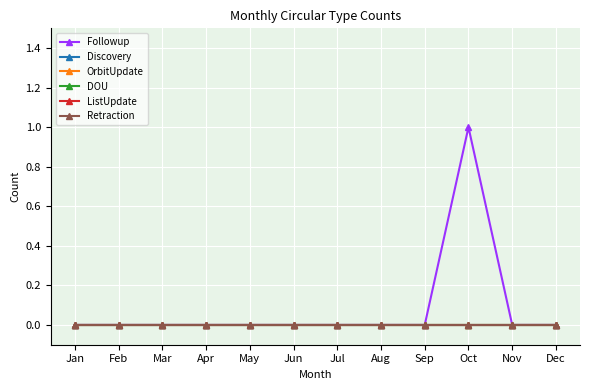

Is this an area chart (filled region under the line)?

No